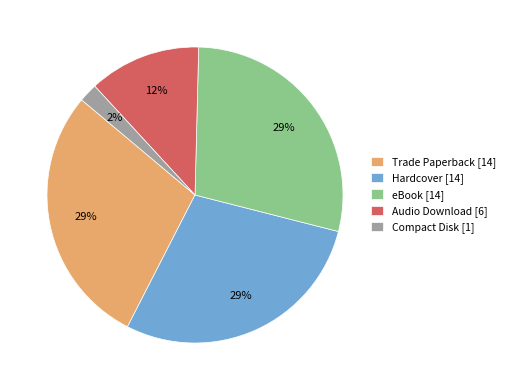

Between eBook and Audio Download, which is larger?

eBook